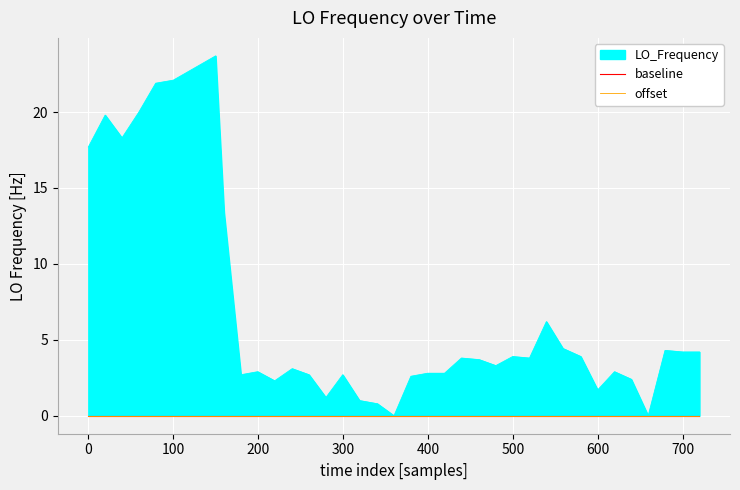

What is the sum of all values?

250.4